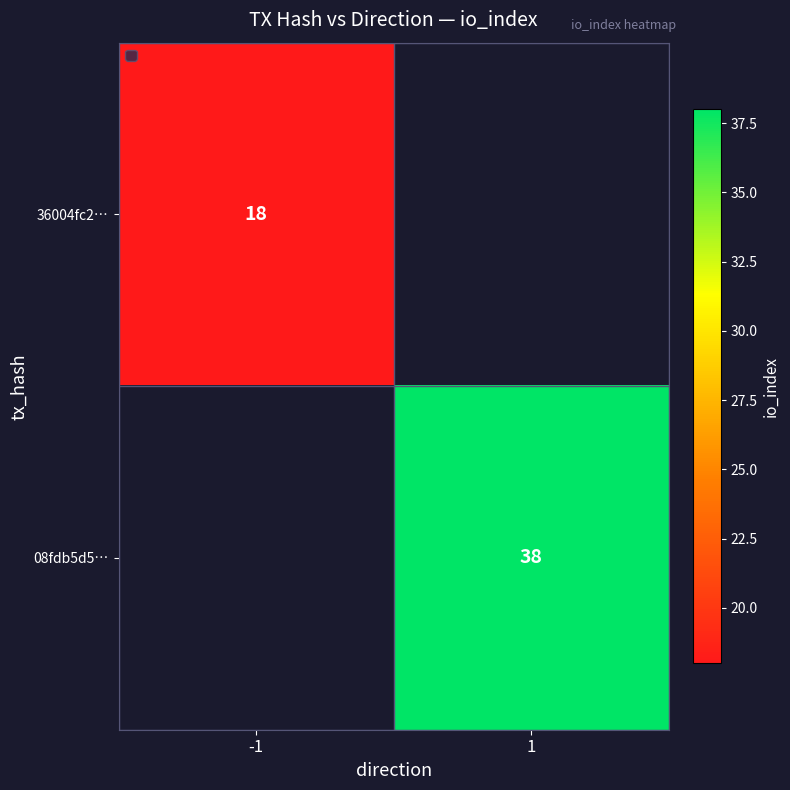

The 08fdb5d5… series shows 38 at 1. True or false?

True